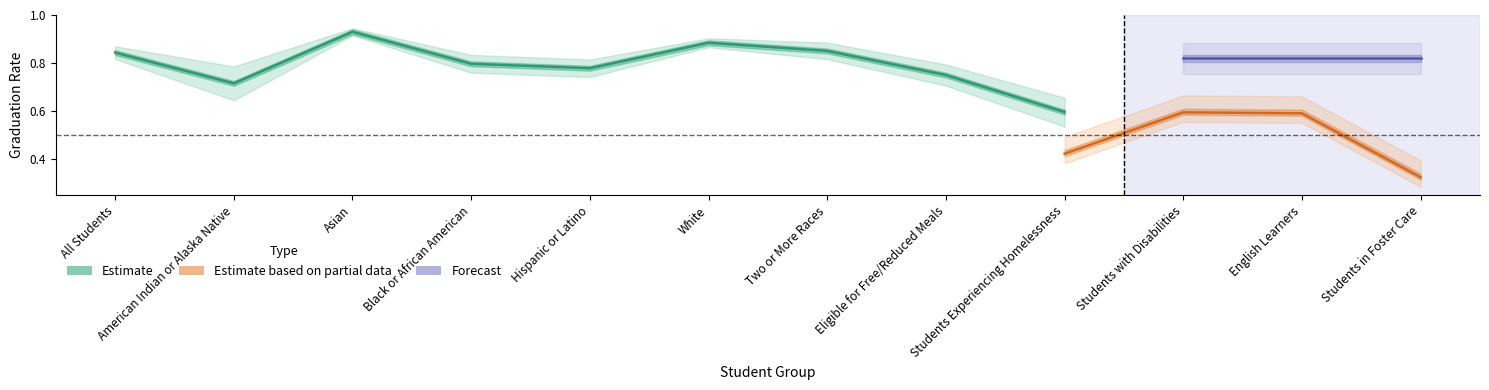

The 7-Year Graduation Rate series shows 1.0 at Students with Disabilities. True or false?

False